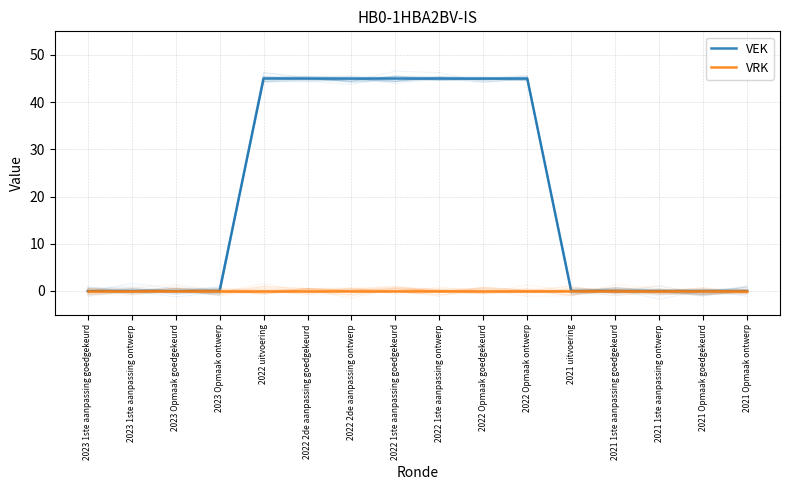

True or false: VRK and VEK cross at least once.

False